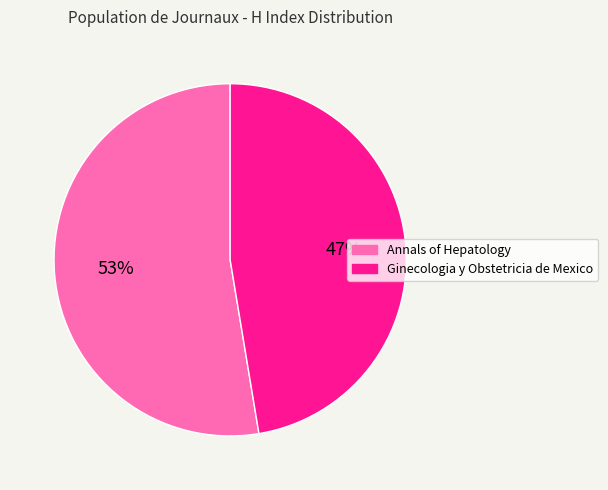

Which category accounts for the majority?

Annals of Hepatology